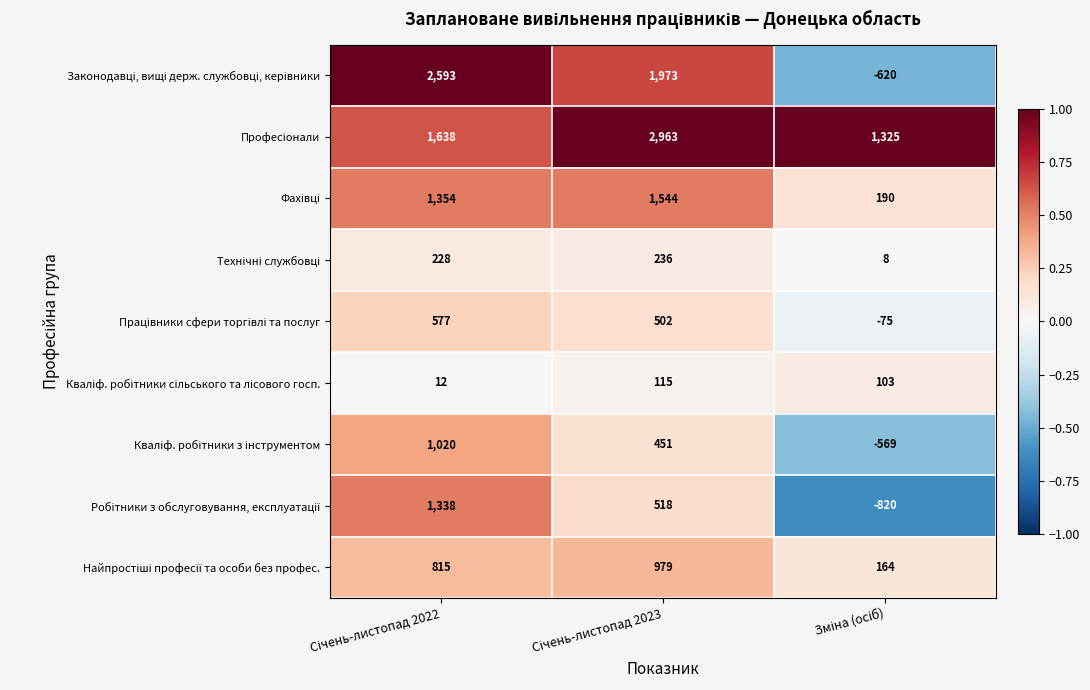

How many distinct data groups are displayed?

9